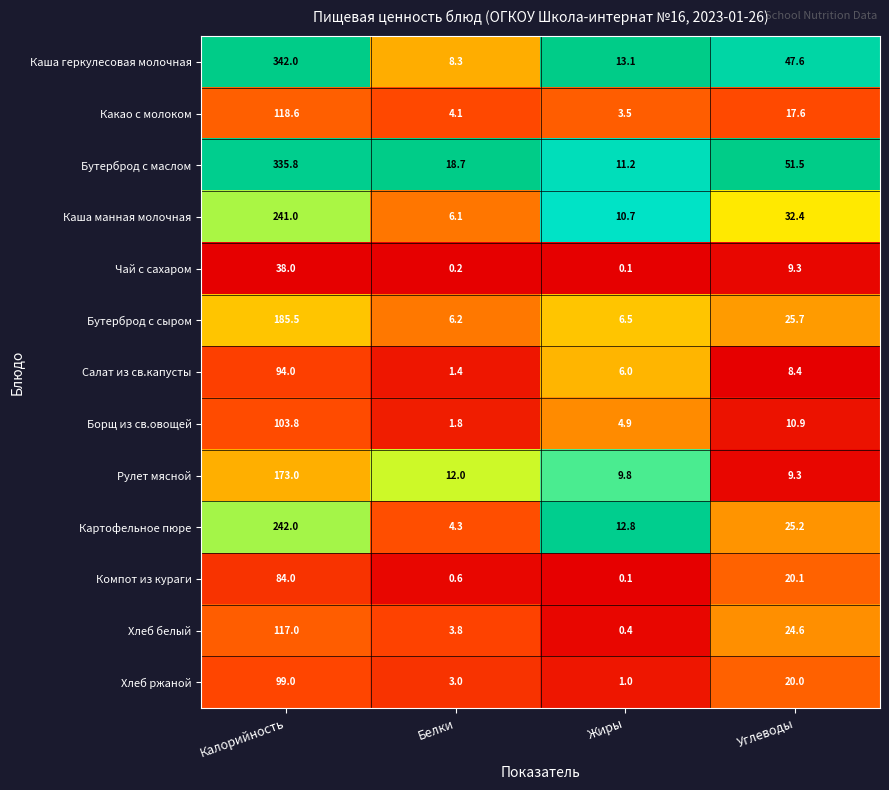

How many categories are shown in the chart?

4